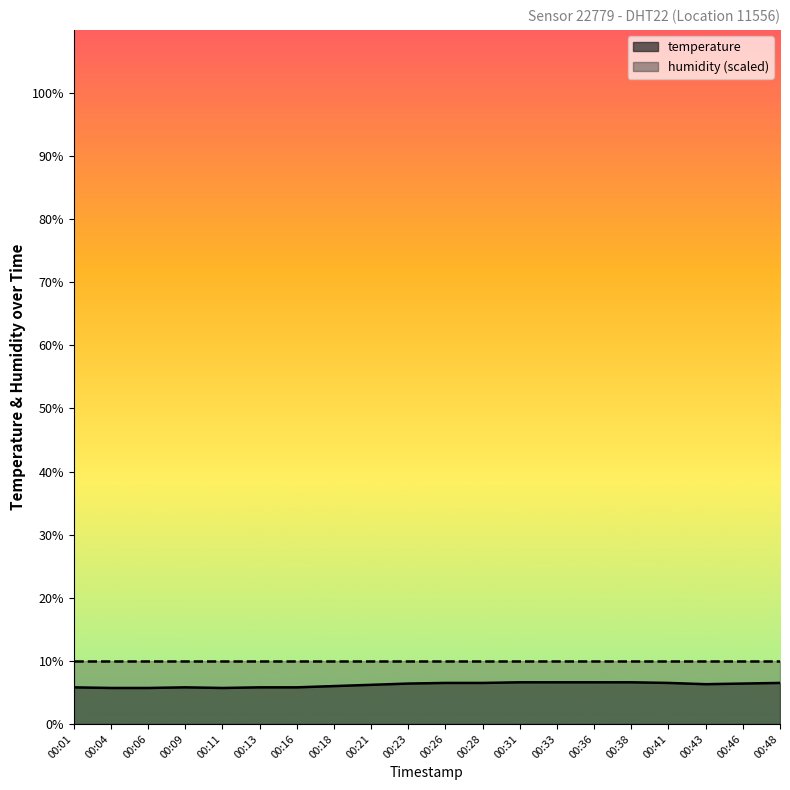

List the labels in order of value, largest first.

00:31, 00:33, 00:36, 00:38, 00:26, 00:28, 00:41, 00:48, 00:23, 00:46, 00:43, 00:21, 00:18, 00:01, 00:09, 00:13, 00:16, 00:04, 00:06, 00:11